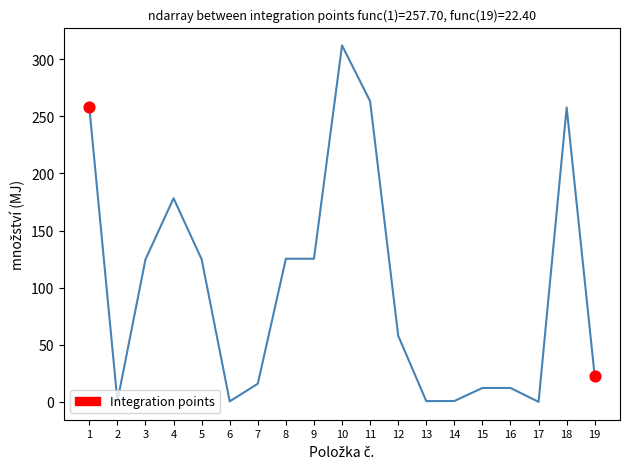

What is the change in value from 18 to 19?

-235.3